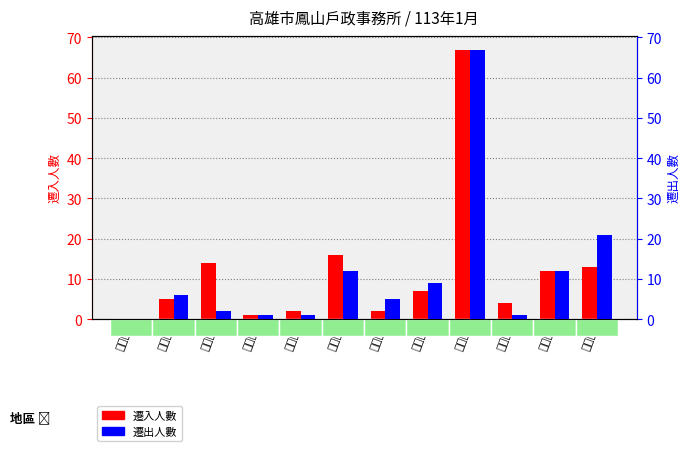

What is the total value across all series at 鎮北里?

134